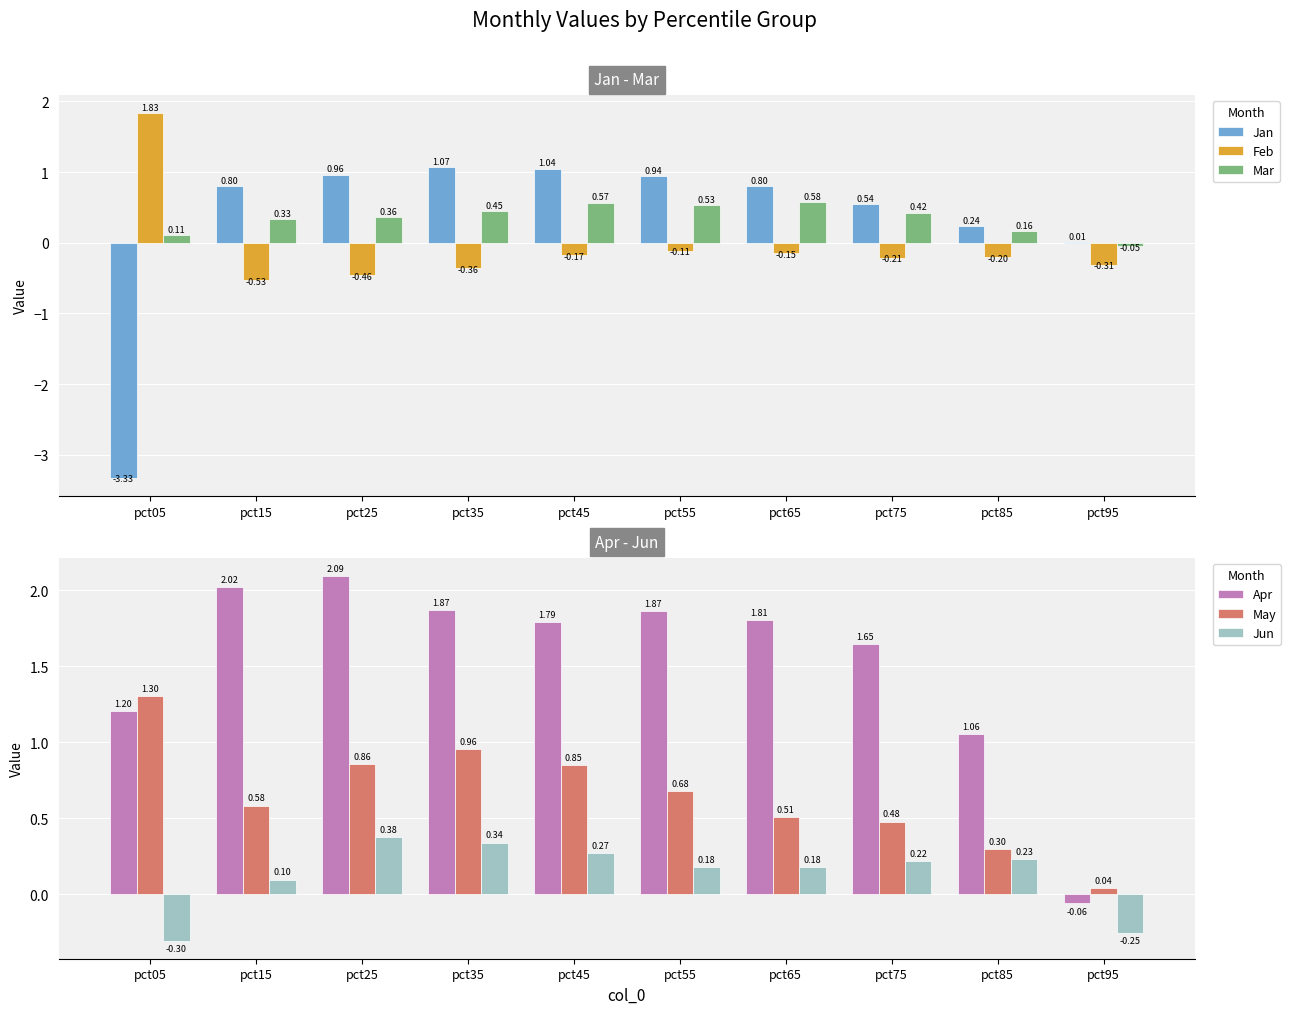

What is the difference between the highest and lowest values at pct85?

1.3